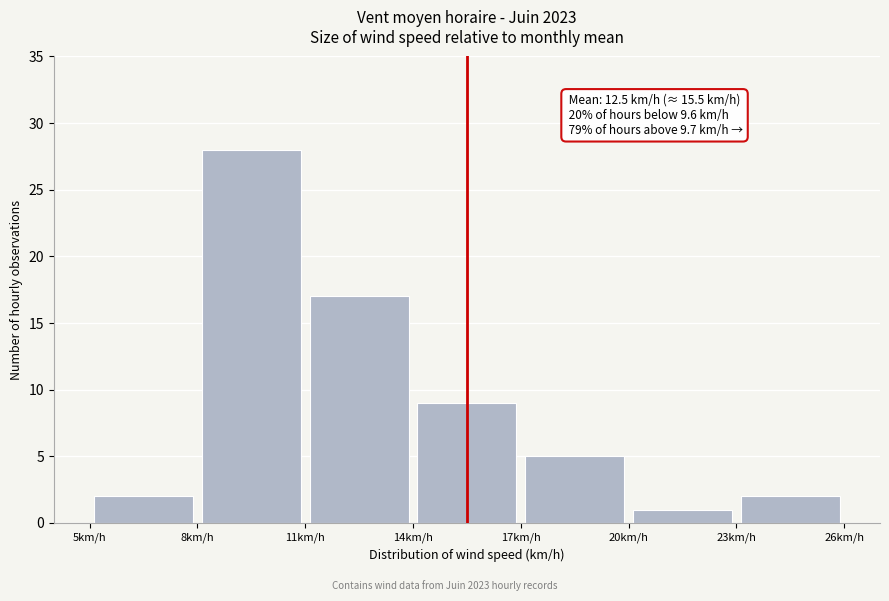

Which range on the x-axis has the tallest bar?

8 to 11